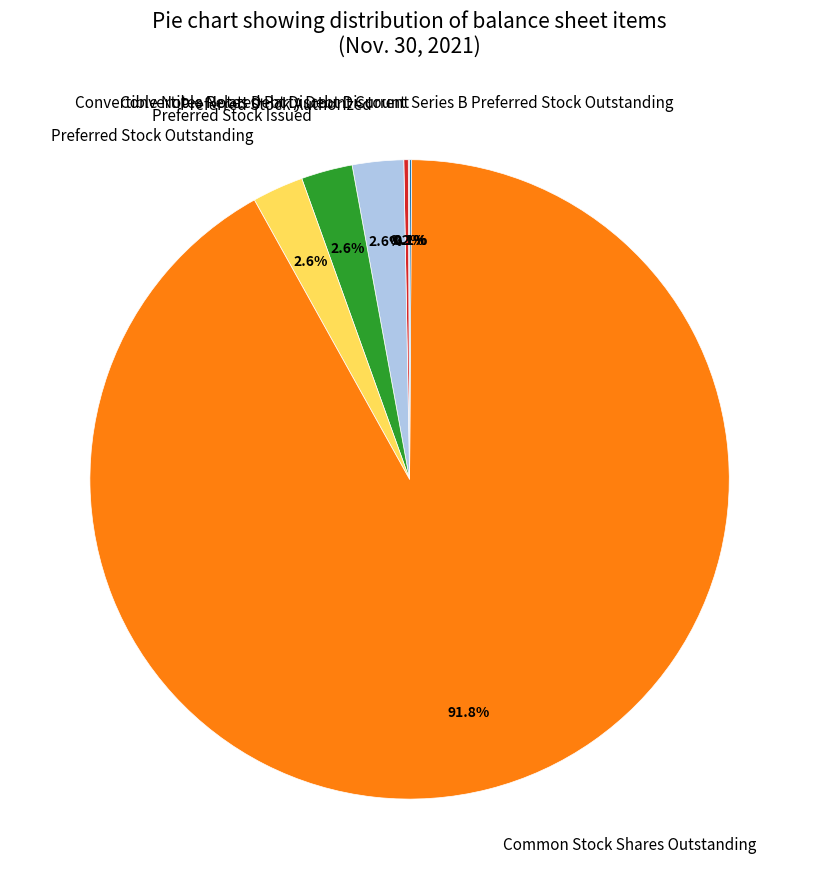

Is there a majority slice in this chart?

Yes